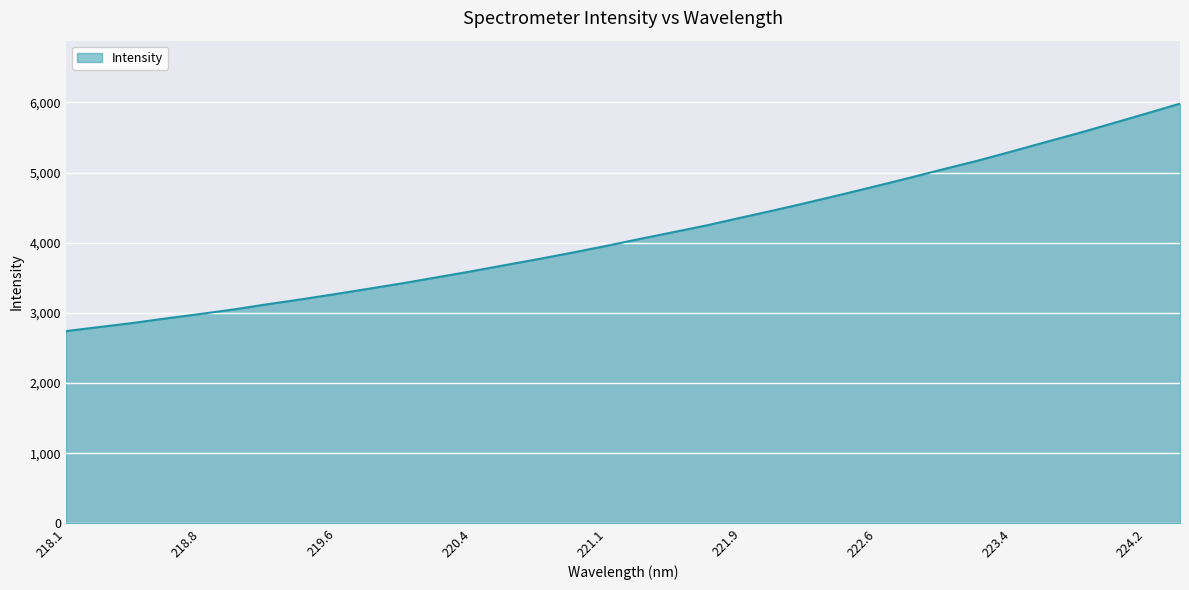

What is the maximum value shown in the chart?

5981.2